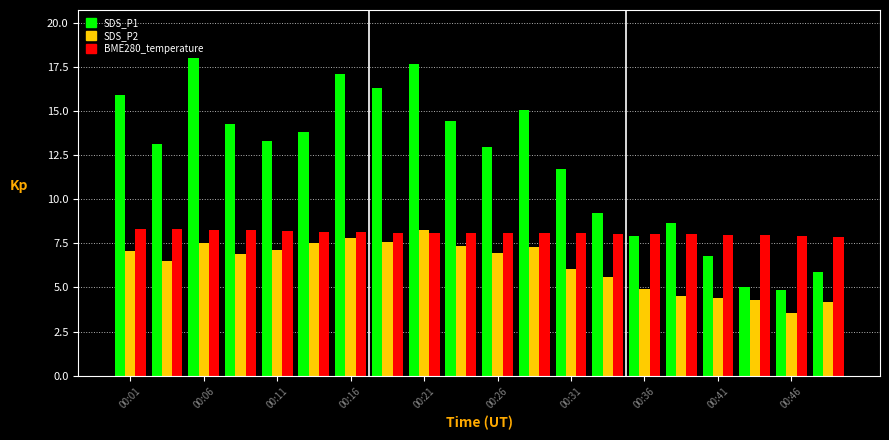

Count the number of data series in this chart.

3